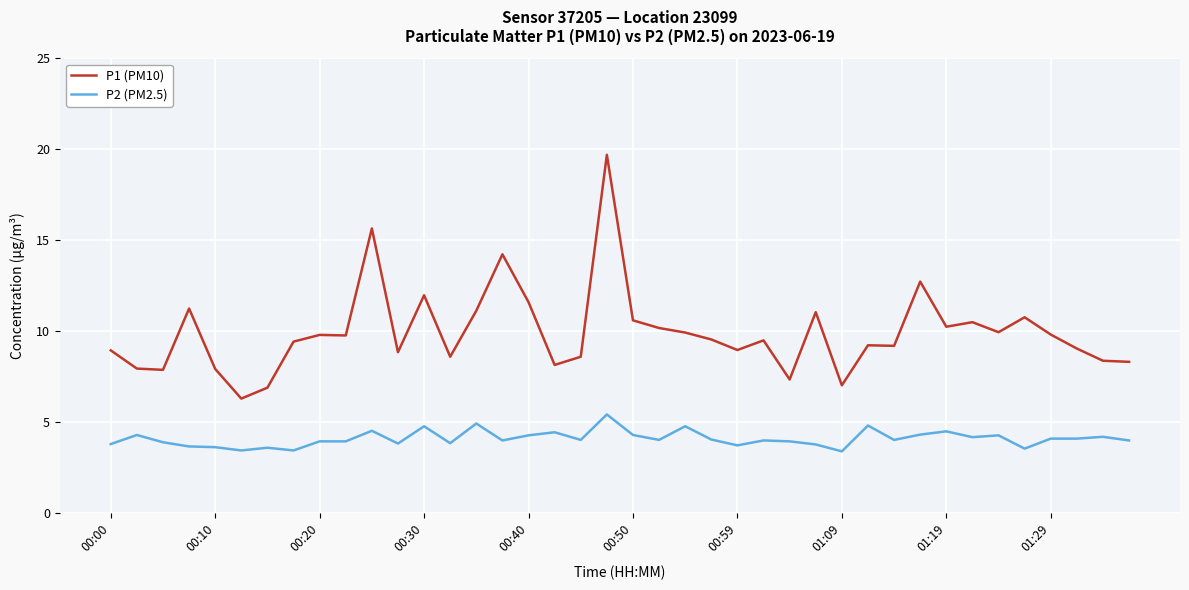

What is the minimum value shown in the chart?

3.4